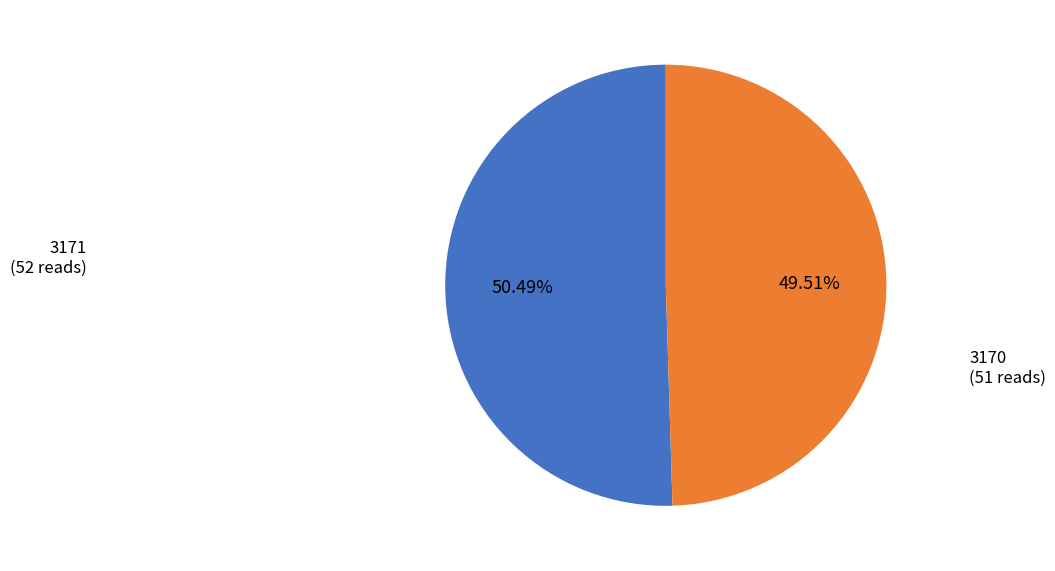

Is there a majority slice in this chart?

Yes